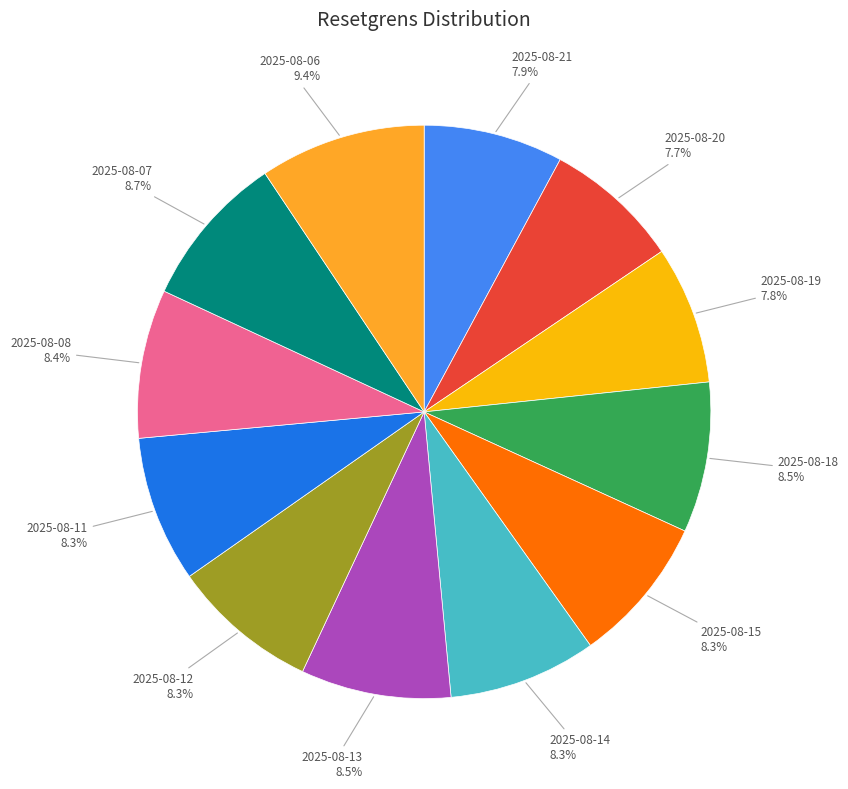

How many slices are in this pie chart?

12